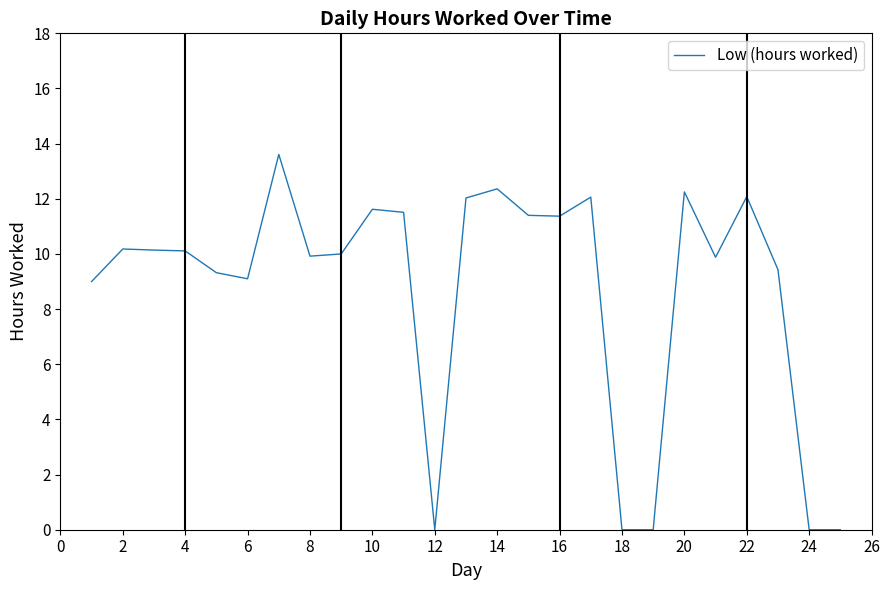

What is the maximum value shown in the chart?

13.6